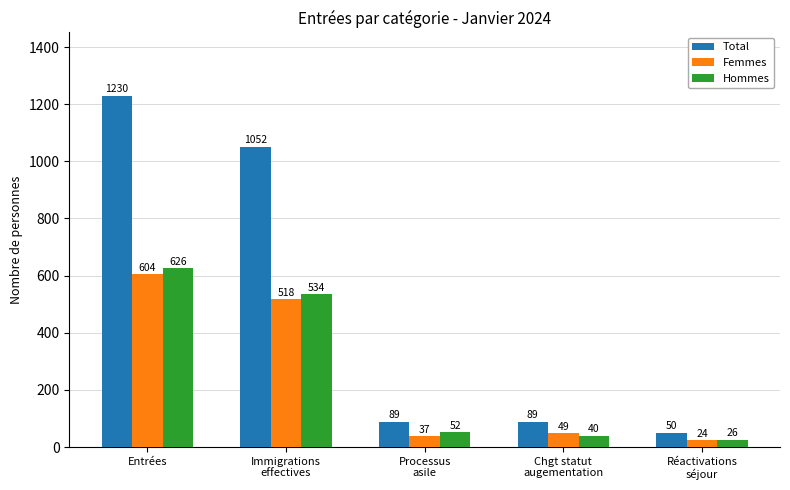

What is the difference between the highest and lowest values at Réactivations
séjour?

26